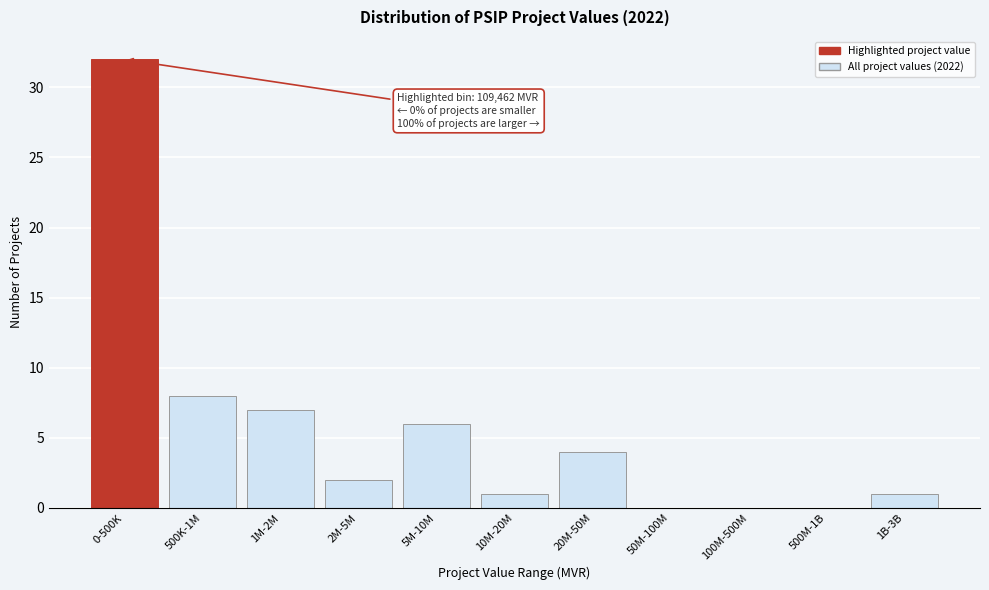

Reading right to left, what are all the values shown in this chart?

1B-3B=1	500M-1B=0	100M-500M=0	50M-100M=0	20M-50M=4	10M-20M=1	5M-10M=6	2M-5M=2	1M-2M=7	500K-1M=8	0-500K=32